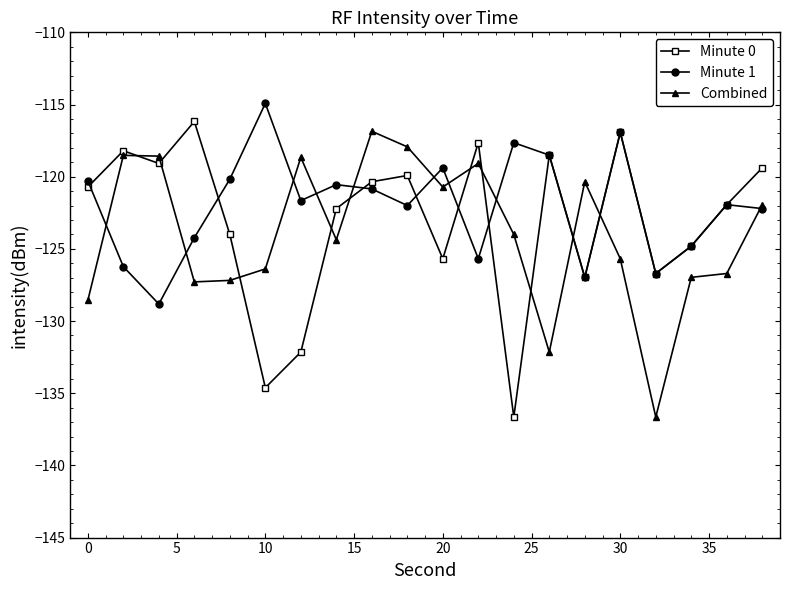

True or false: Combined has more than 1 points higher than both neighbors.

True